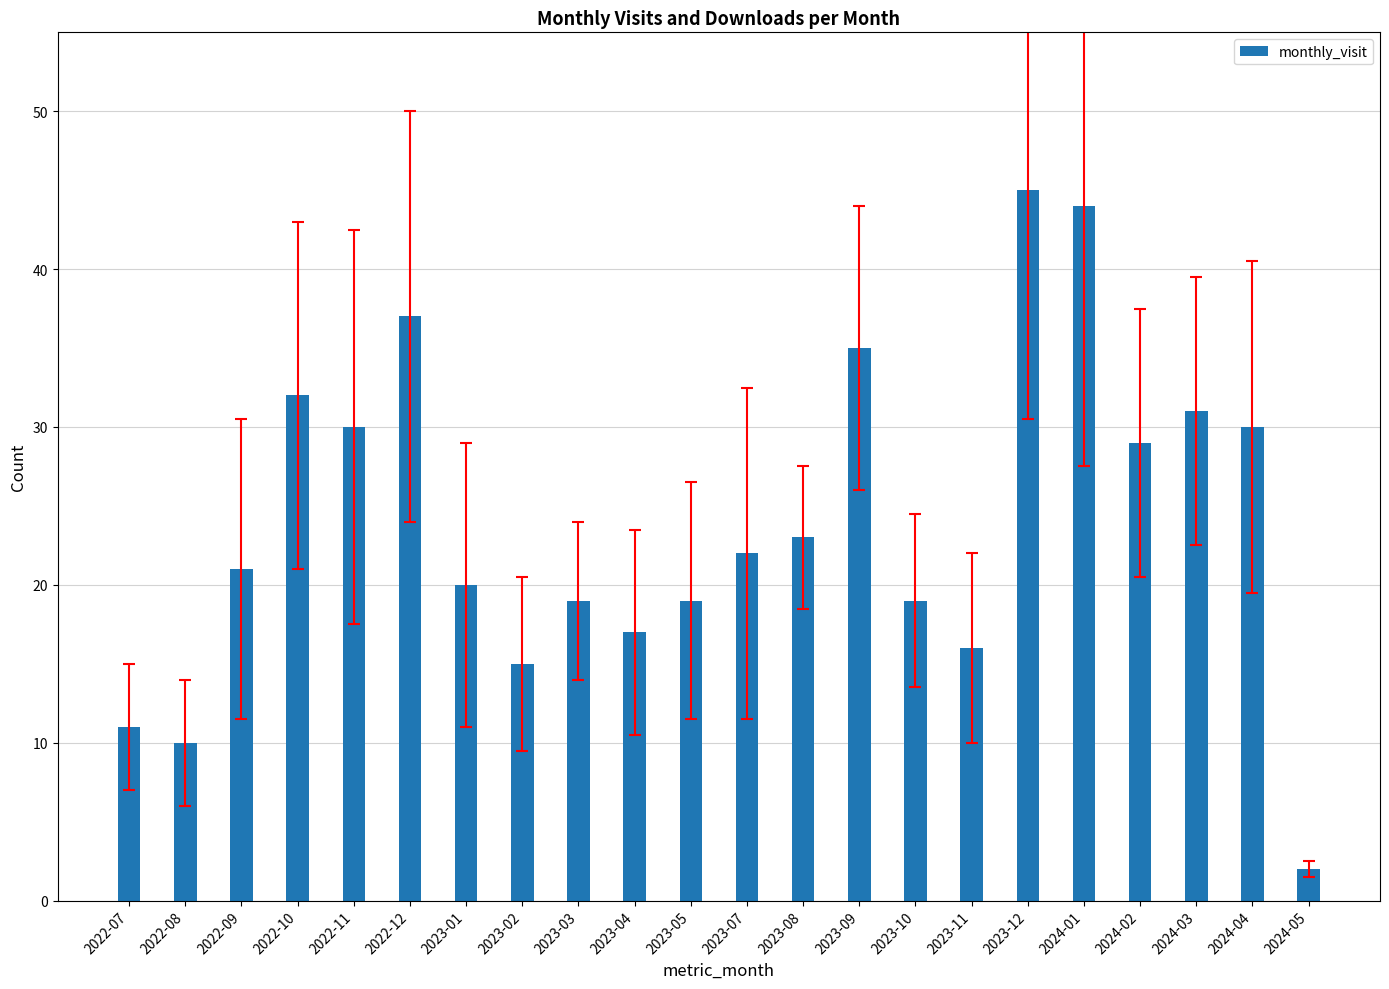

True or false: the data shows 37 at 2022-12.

True